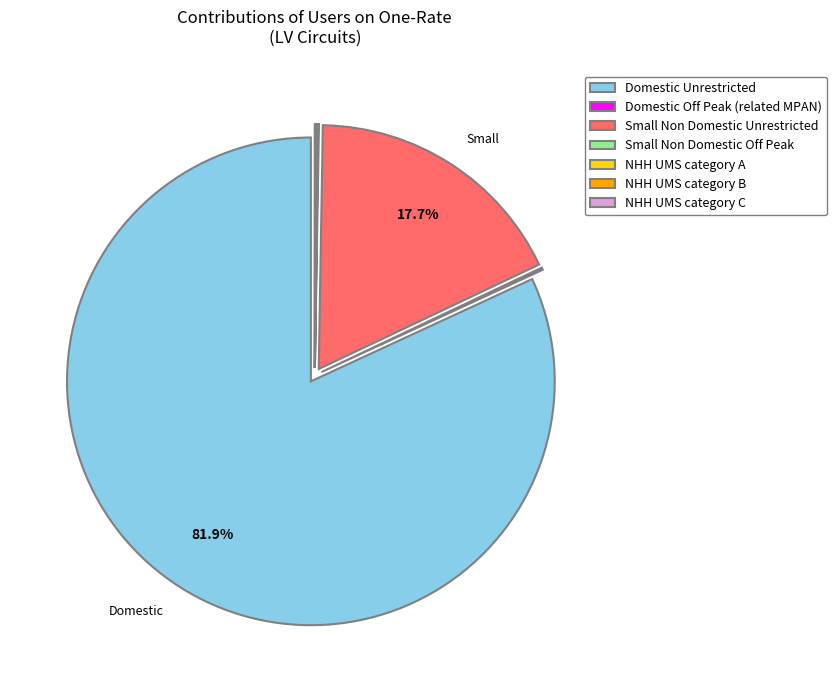

Combined, do Small Non Domestic Unrestricted and Domestic Unrestricted account for over 50%?

Yes